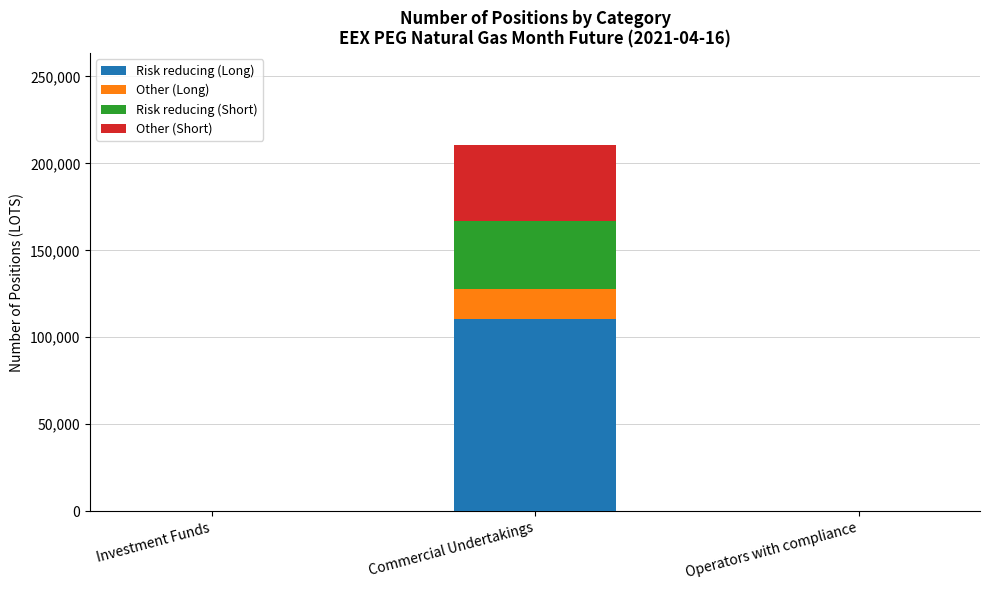

What is the highest value of the Risk reducing (Long) series?

110534.0